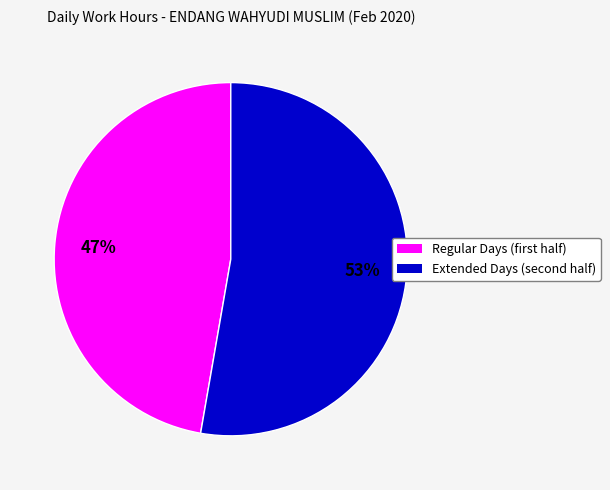

Is there any slice that represents more than half of the pie?

Yes